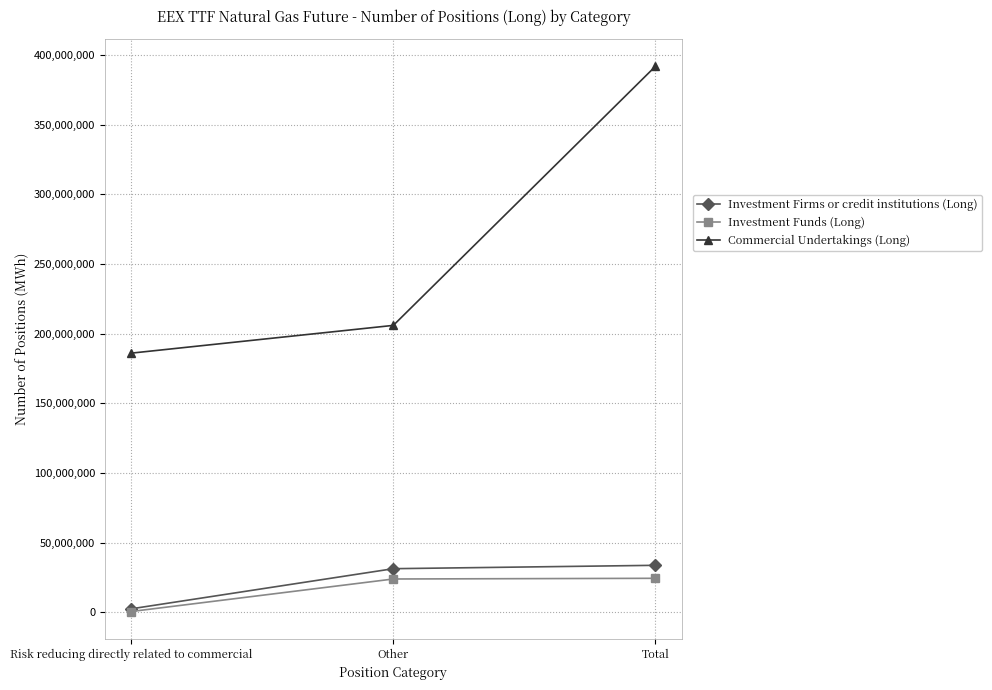

What is the sum of all Investment Firms or credit institutions (Long) values?

67326994.0